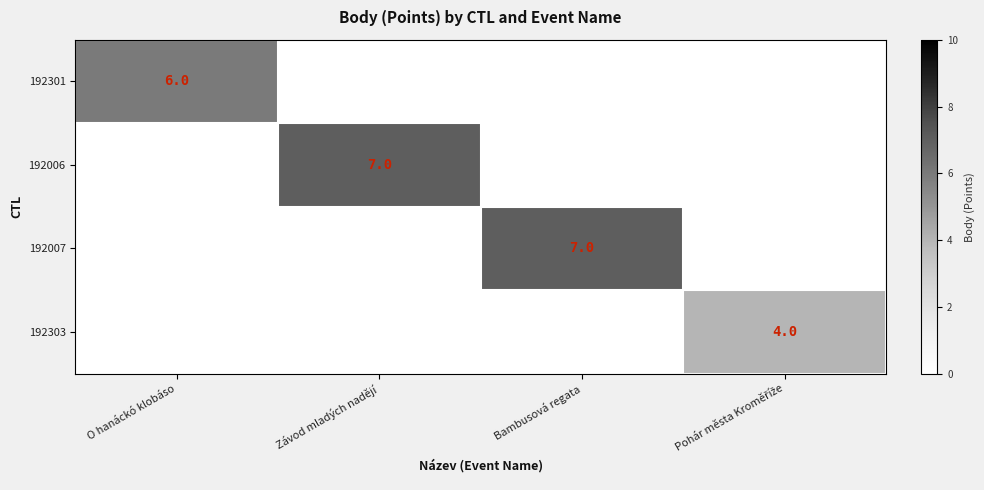

Between Závod mladých nadějí and Bambusová regata, which is larger?

Závod mladých nadějí